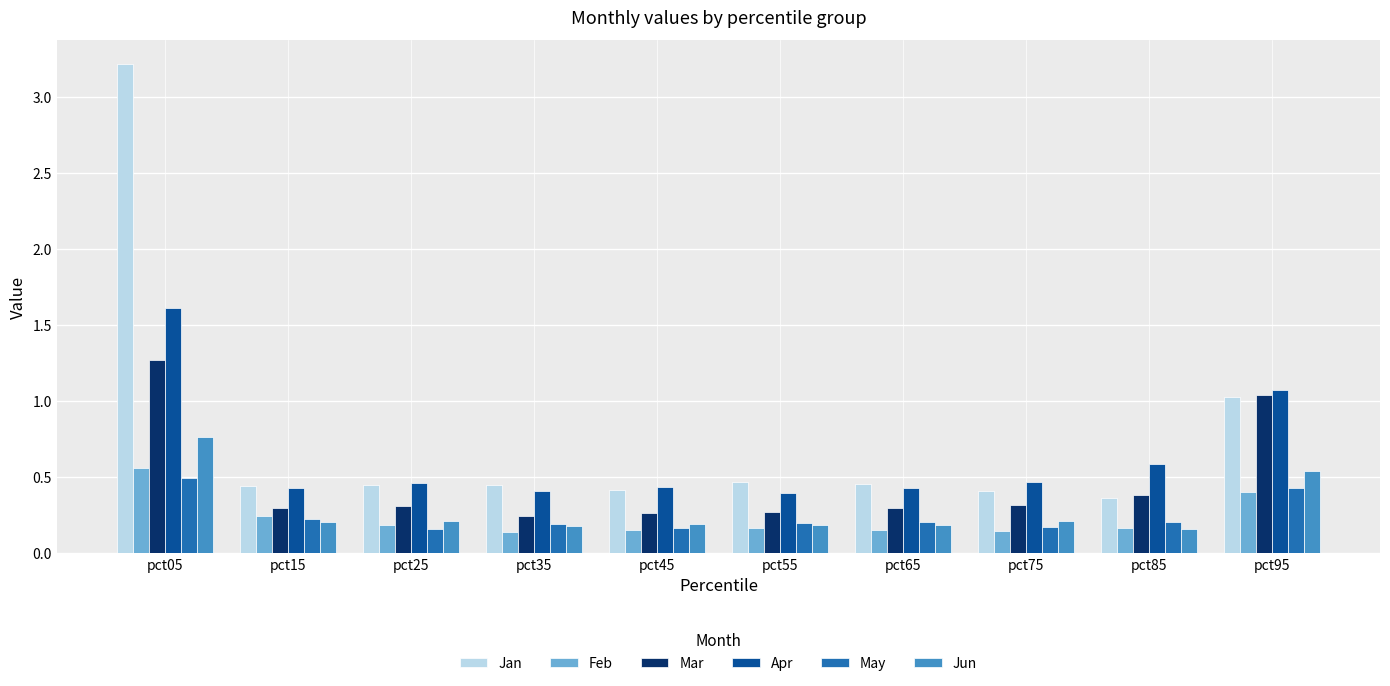

Rank the series at pct05 from highest to lowest value.

Jan, Apr, Mar, Jun, Feb, May